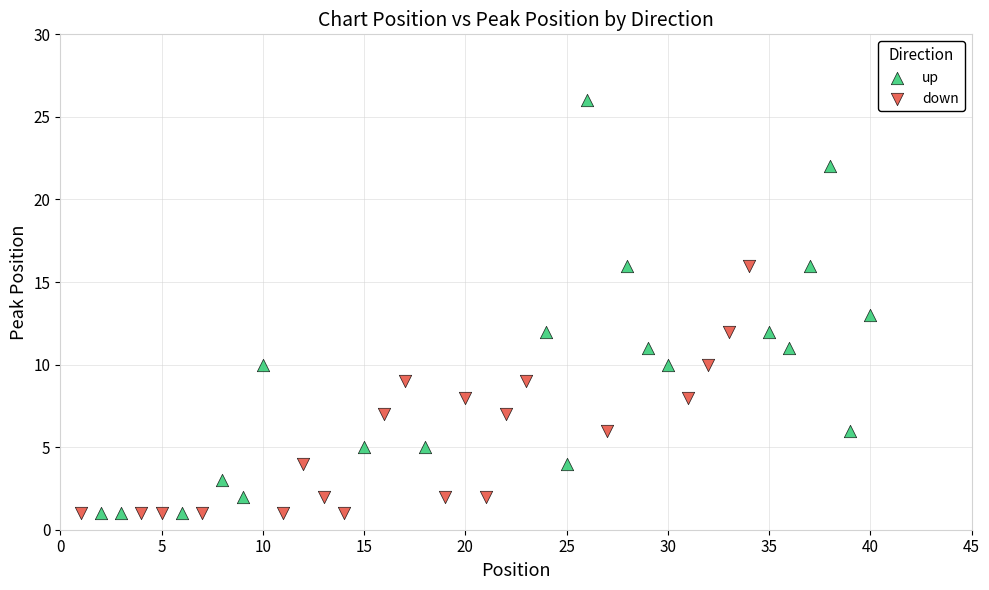

What are all the series names shown in the legend?

up, down